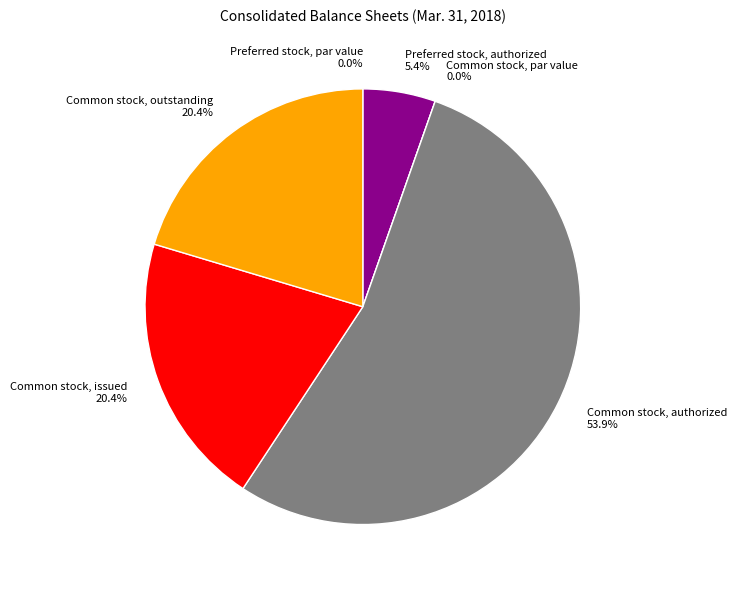

Which category has the smallest portion of the pie?

Preferred stock, par value